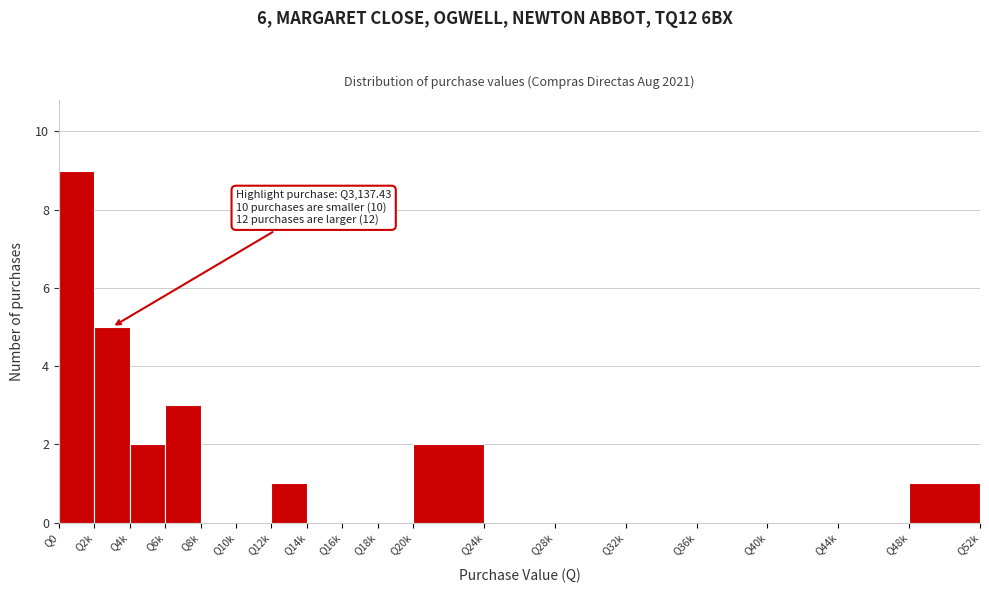

Reading left to right, list all the values displayed in this chart.

Q0=9	Q2k=5	Q4k=2	Q6k=3	Q8k=0	Q10k=0	Q12k=1	Q14k=0	Q16k=0	Q18k=0	Q20k=2	Q24k=0	Q28k=0	Q32k=0	Q36k=0	Q40k=0	Q44k=0	Q48k=1